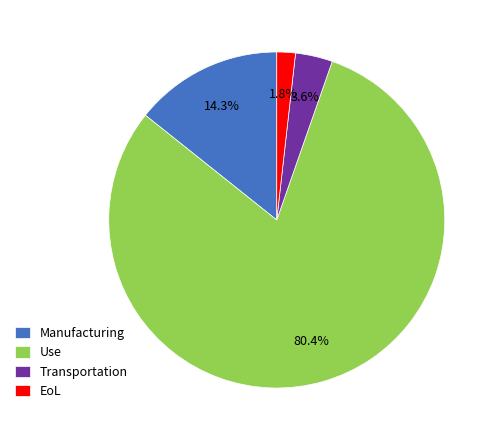

Combined, do EoL and Transportation account for over 50%?

No